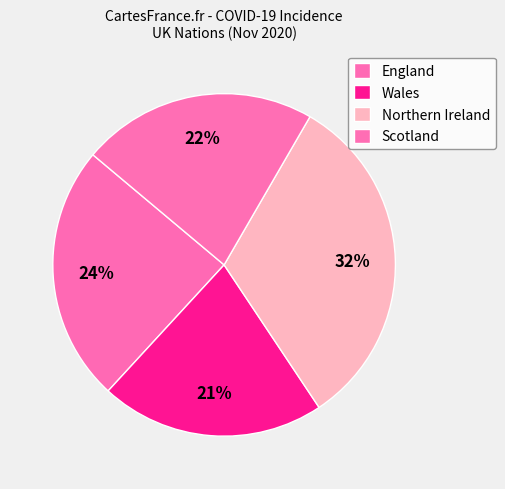

What percentage is the England slice, to the nearest percent?

24%